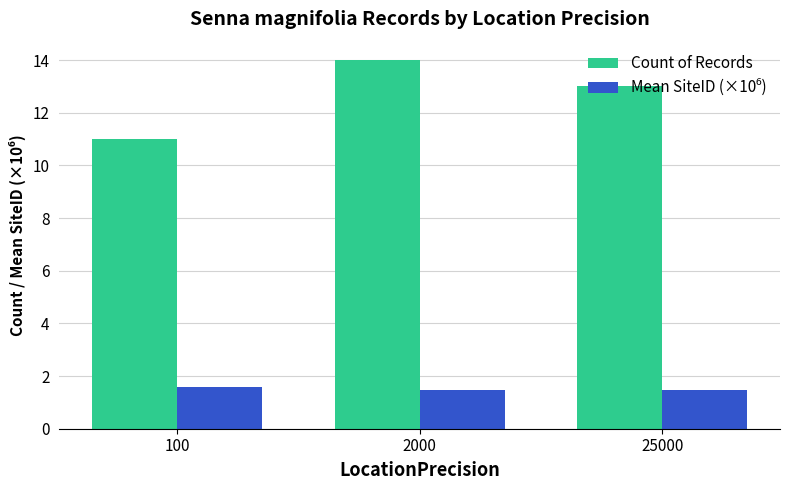

How many groups of bars are there?

3